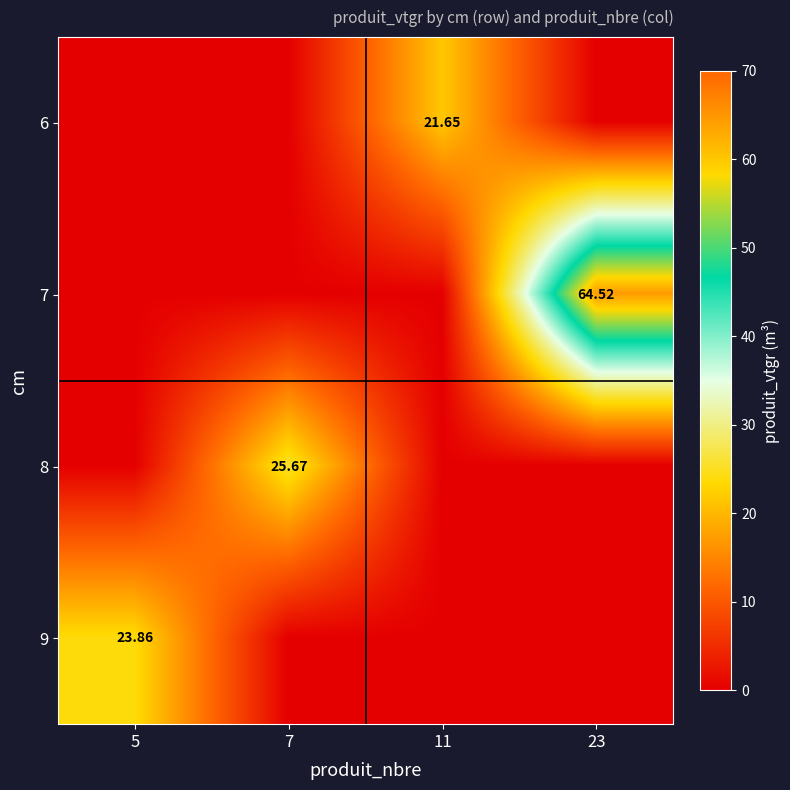

What is the difference between the highest and lowest values at 23?

64.5